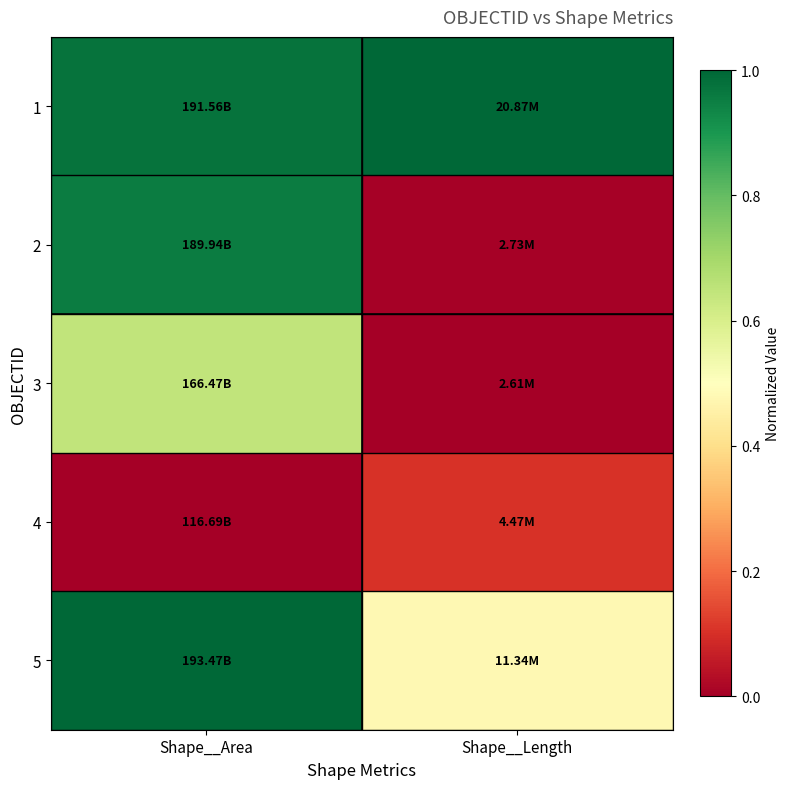

Reading left to right, transcribe all the data shown in this chart.

1: Shape__Area=1.0	Shape__Length=1.0
2: Shape__Area=1.0	Shape__Length=0.0
3: Shape__Area=0.6	Shape__Length=0.0
4: Shape__Area=0.0	Shape__Length=0.1
5: Shape__Area=1.0	Shape__Length=0.5